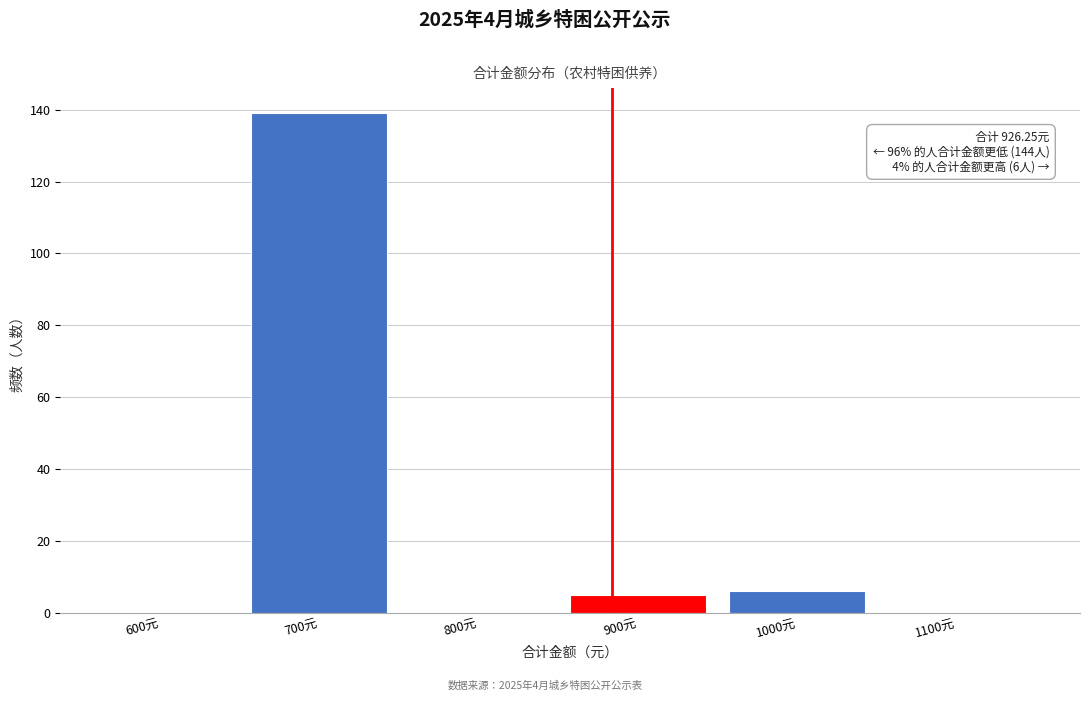

Reading left to right, list all the values displayed in this chart.

600元=0	700元=139	800元=0	900元=5	1000元=6	1100元=0